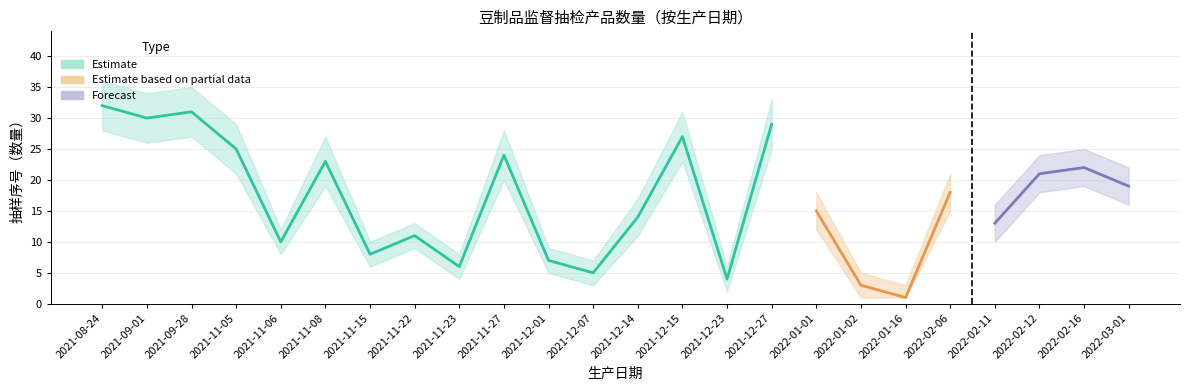

Where does the data first go above 18?

2021-08-24